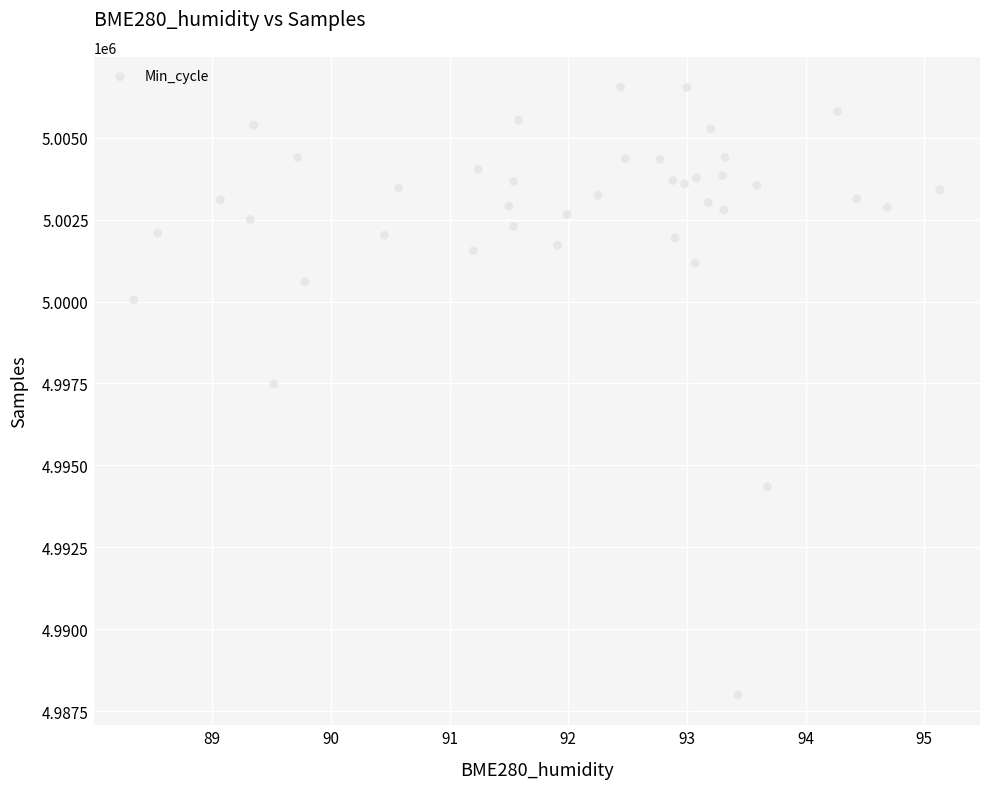

What Y value in the scatter plot is closest to 4997269?

4997483